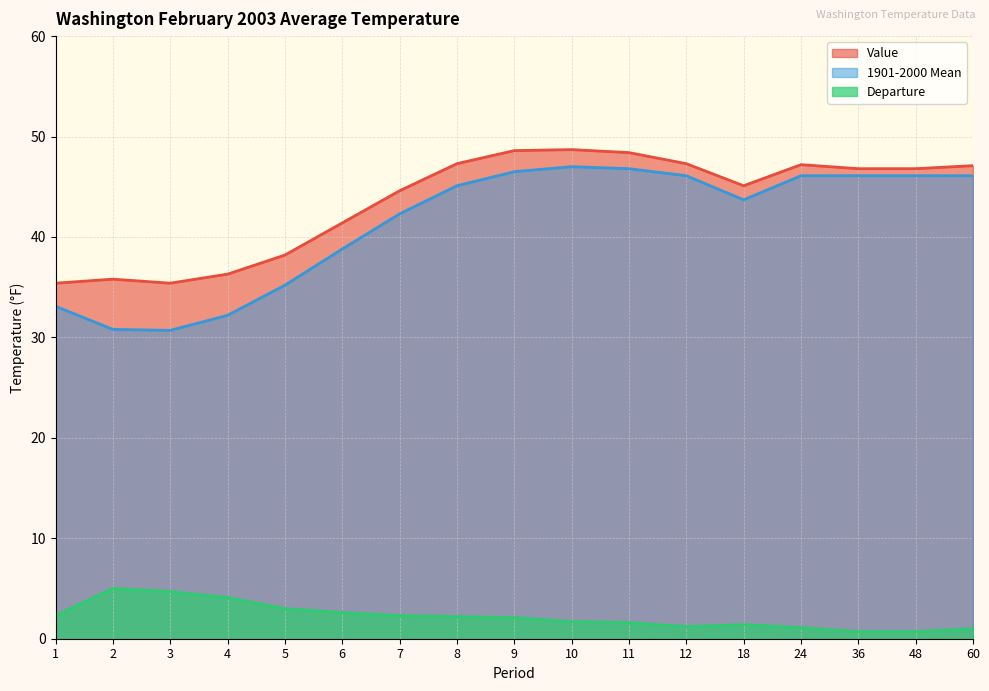

Which category has the highest value across all series?

10